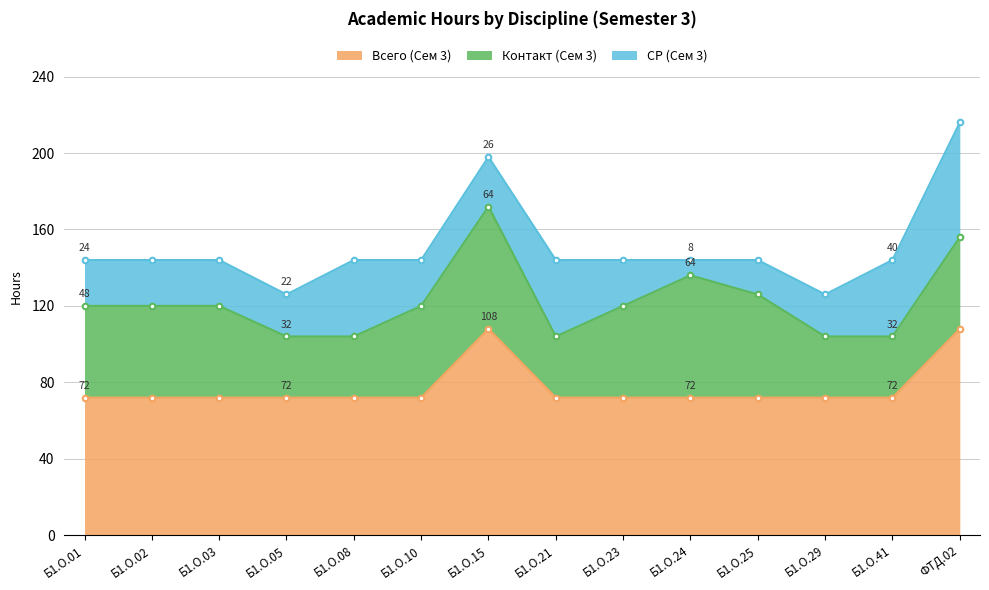

True or false: Всего (Сем 3) has more than 2 points higher than both neighbors.

False